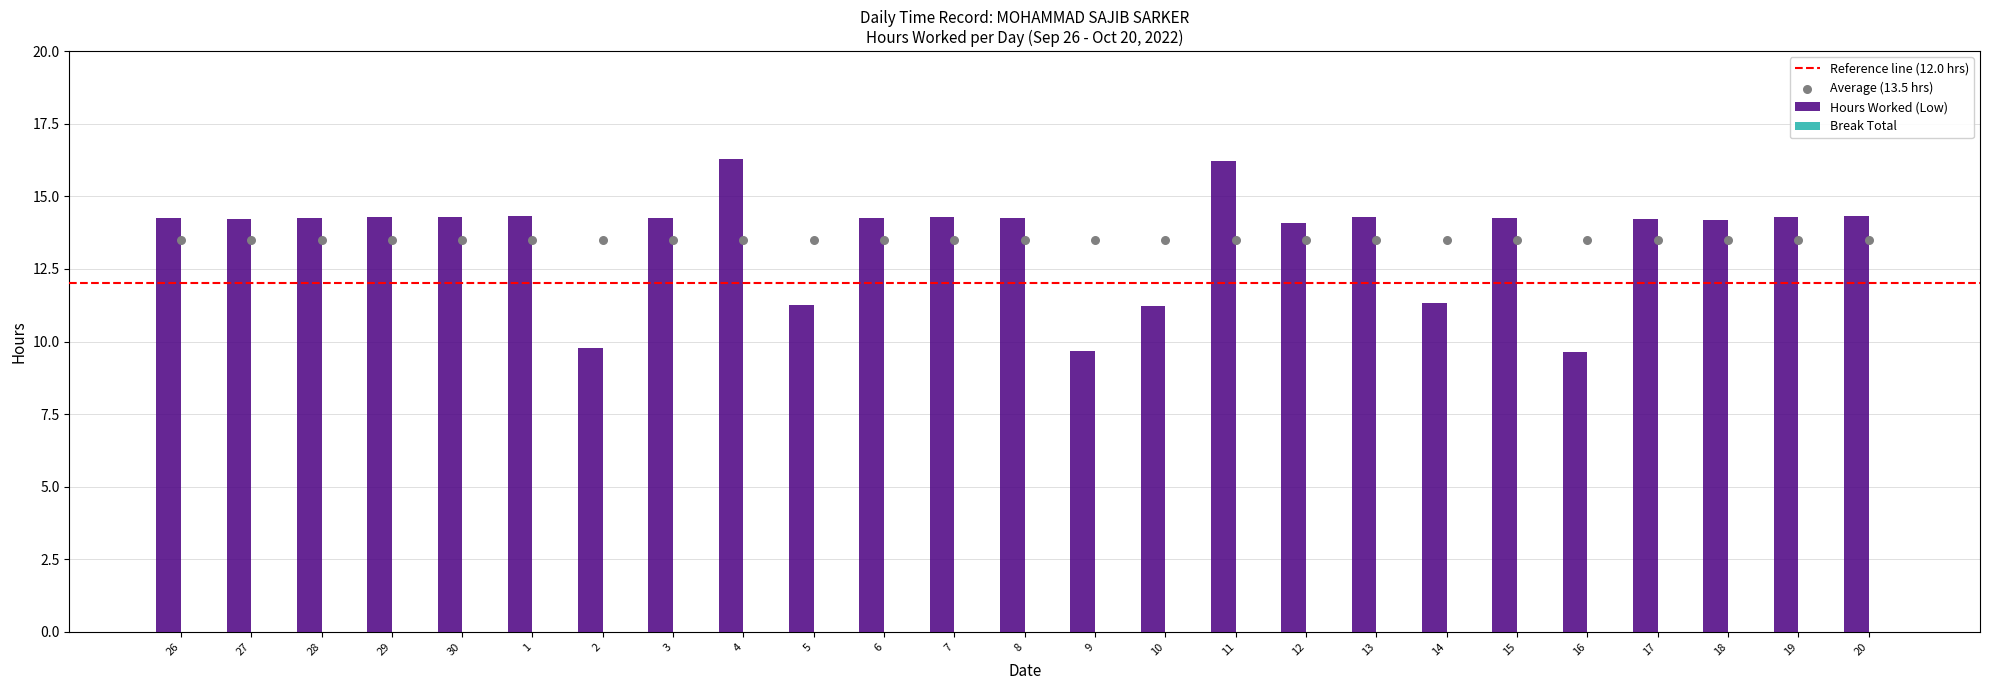

Which has a higher value, 9 or 27?

27